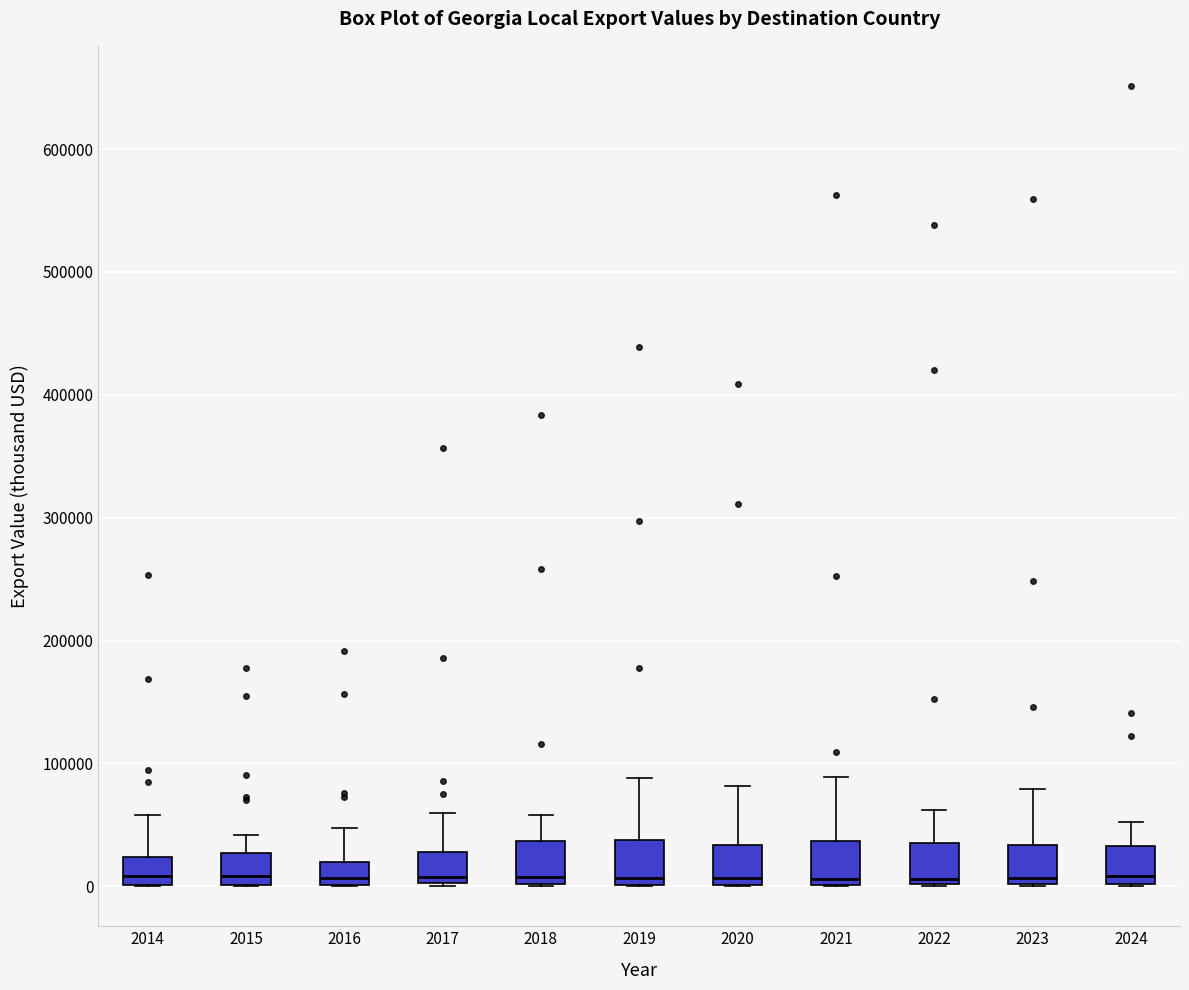

Reading left to right, transcribe this box plot: for each box, give where its median line is, the range the box spans, and where its two whiskers end, as read against the y-axis. The values are not printed on the chart, so give them approximately, as read against the axis.

2014: median 10000, box 0 to 20000, whiskers 0 to 60000
2015: median 10000, box 0 to 30000, whiskers 0 to 40000
2016: median 10000, box 0 to 20000, whiskers 0 to 50000
2017: median 10000, box 0 to 30000, whiskers 0 to 60000
2018: median 10000, box 0 to 40000, whiskers 0 to 60000
2019: median 10000, box 0 to 40000, whiskers 0 to 90000
2020: median 10000, box 0 to 30000, whiskers 0 to 80000
2021: median 10000, box 0 to 40000, whiskers 0 to 90000
2022: median 10000, box 0 to 30000, whiskers 0 to 60000
2023: median 10000, box 0 to 30000, whiskers 0 to 80000
2024: median 10000, box 0 to 30000, whiskers 0 to 50000